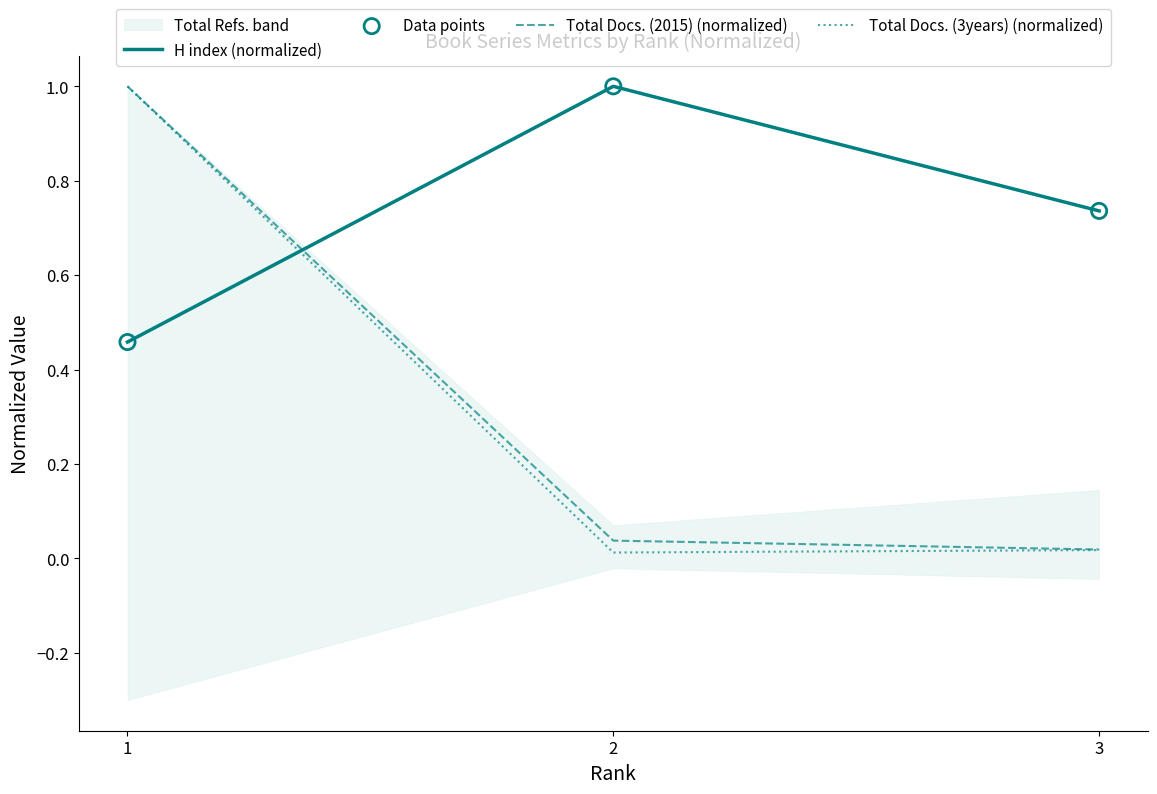

What is the highest value of the H index (normalized) series?

1.0